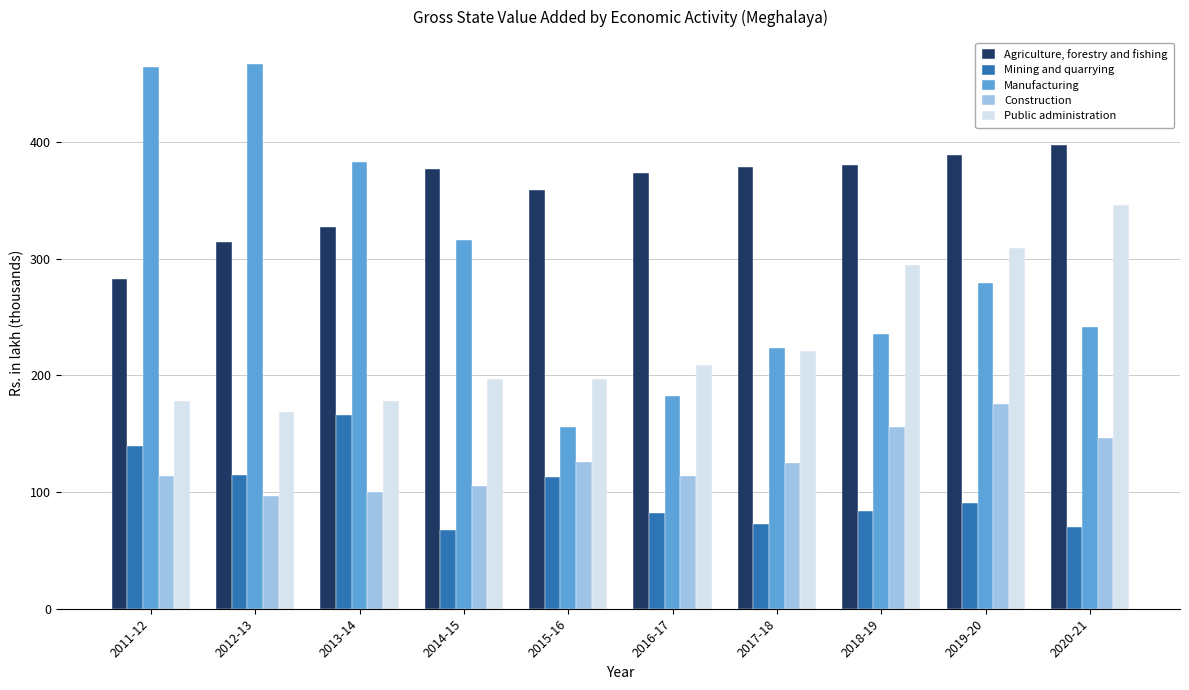

Which series has the largest total across all categories?

Agriculture, forestry and fishing